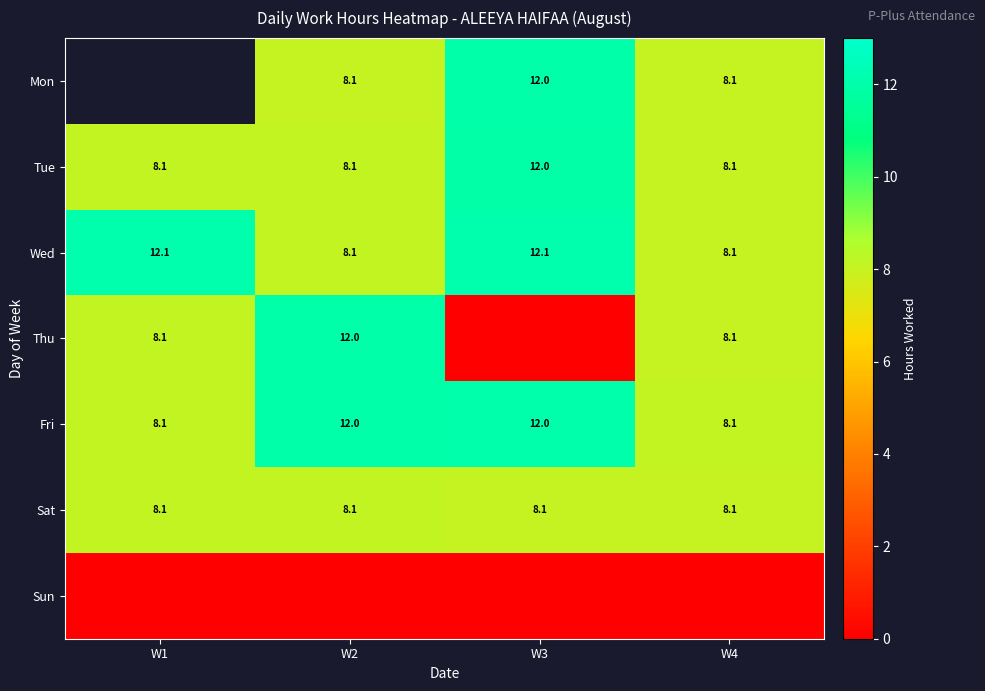

How many data points in Fri are above 12?

2